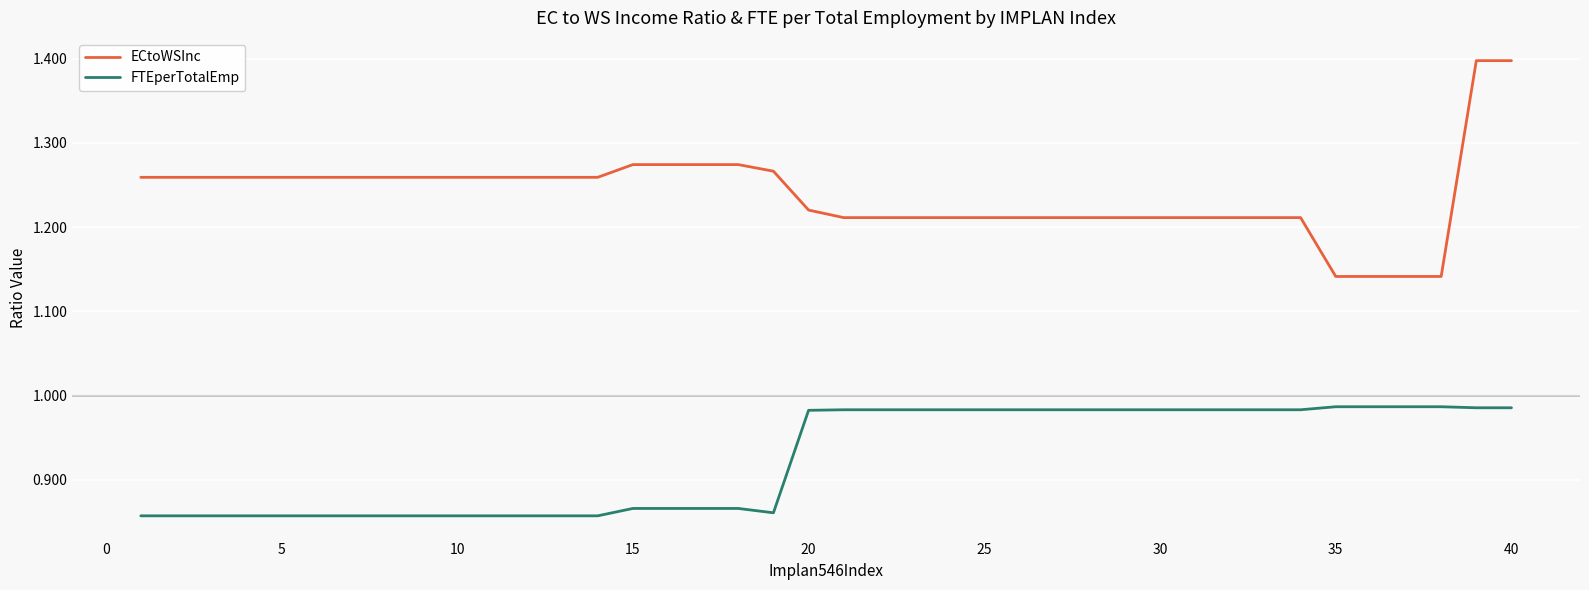

Which series has the largest total across all categories?

ECtoWSInc